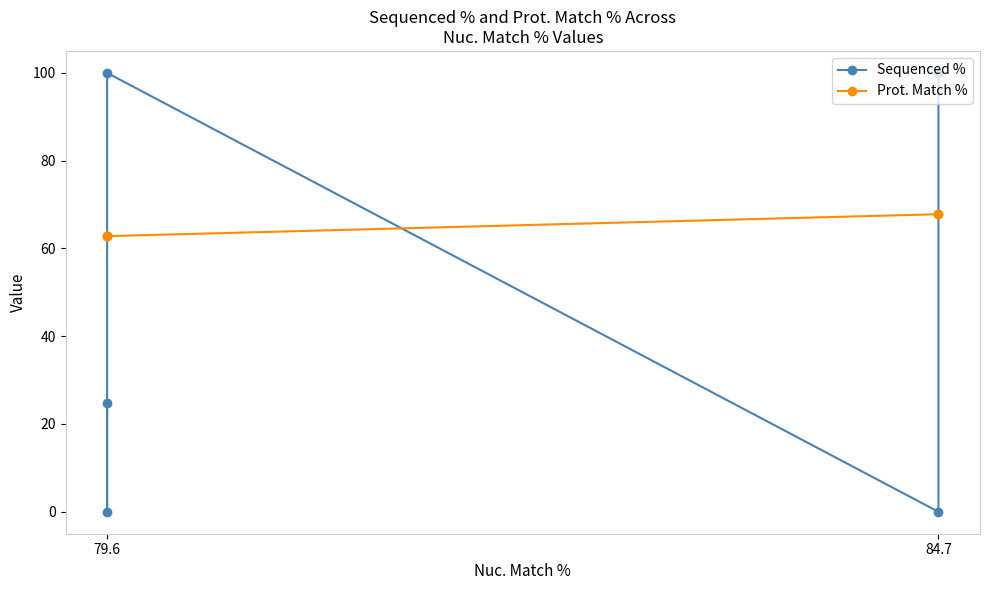

Where is the first local maximum for Sequenced %?

79.6